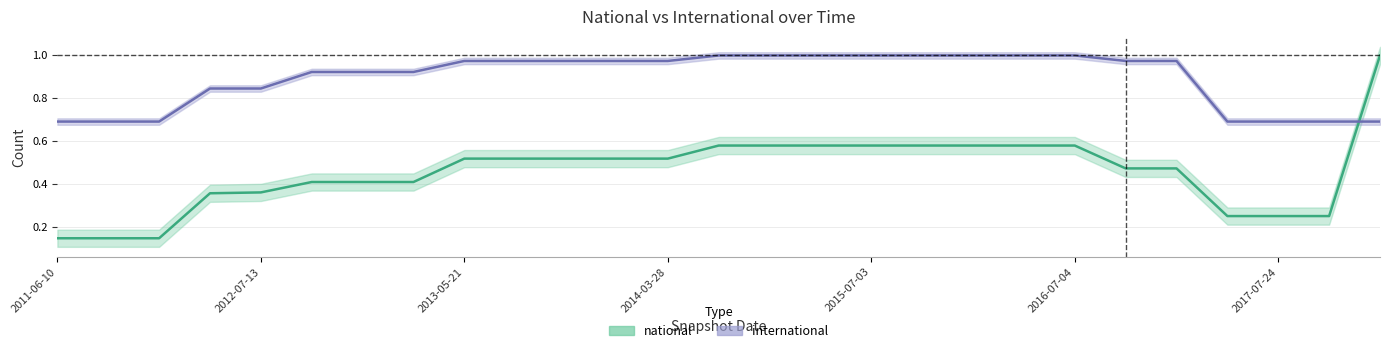

Where do international and national first cross each other?

2017-10-12 and 2017-12-22